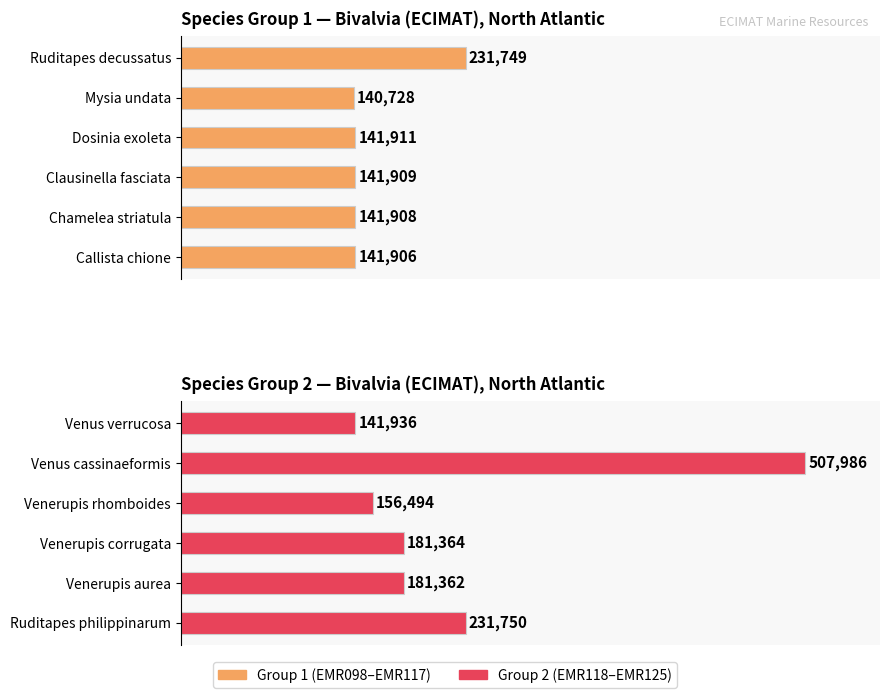

The Group 2 (EMR118–EMR125) series shows 79352 at Ruditapes philippinarum. True or false?

False